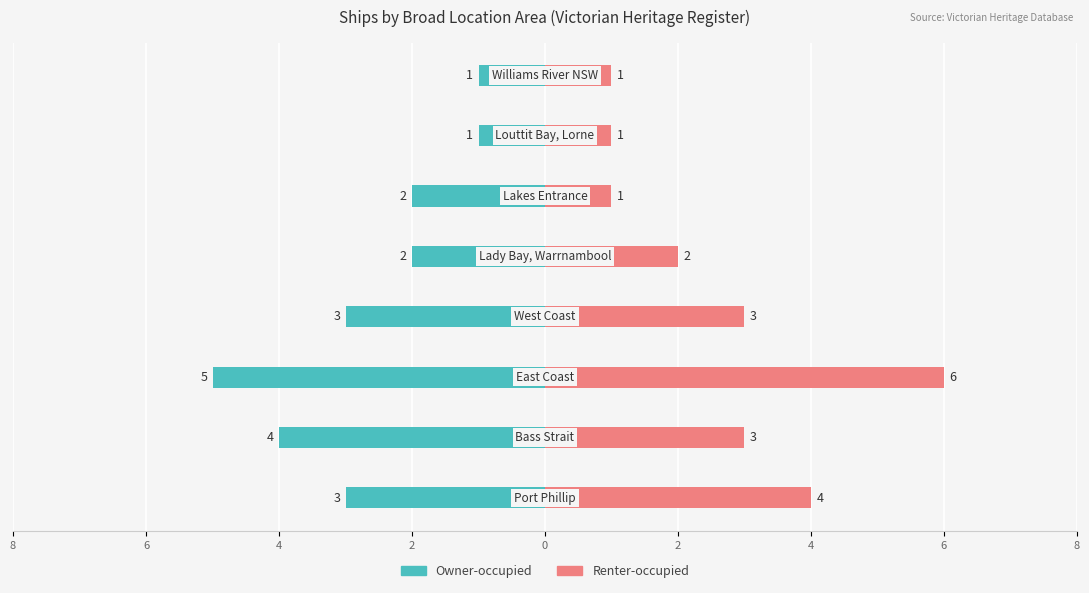

What is the maximum value shown in the chart?

6